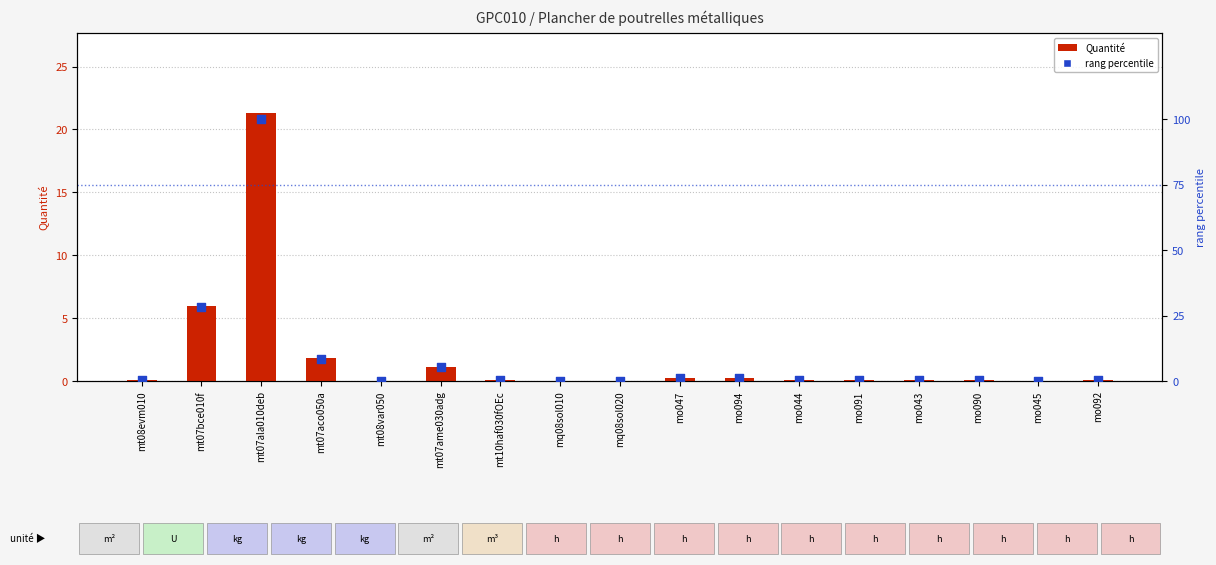

Which series contains the highest Y value?

rang percentile